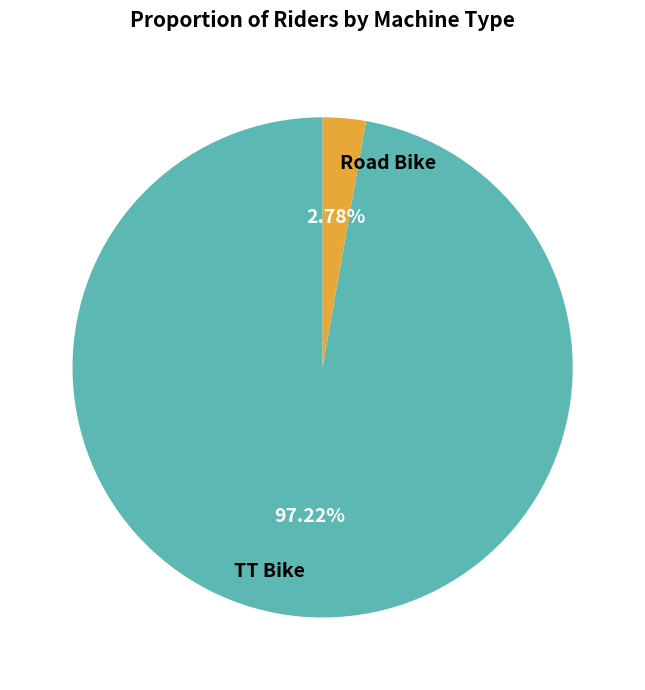

What is the largest slice in the pie chart?

TT Bike